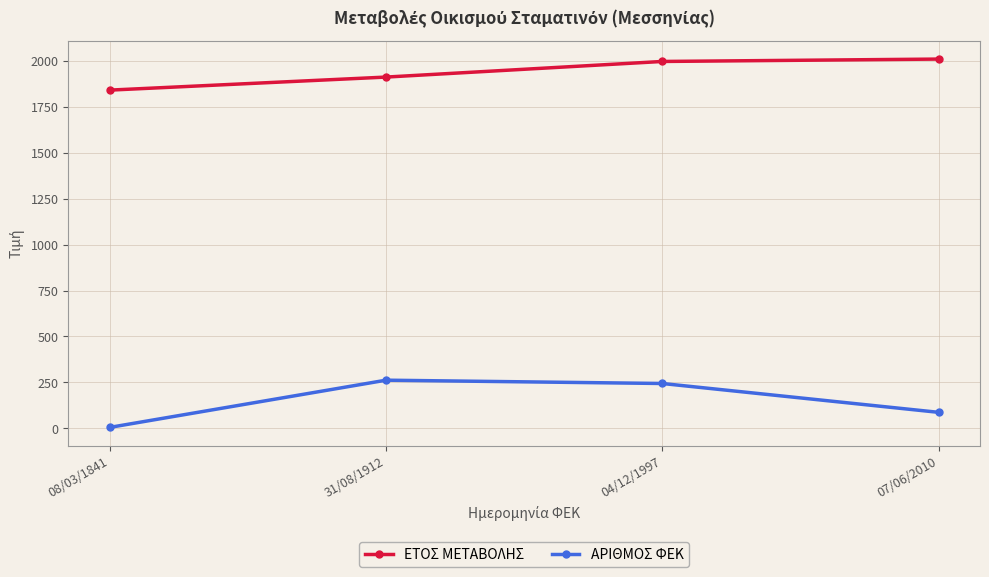

What is the difference between the maximum and minimum values in the ΕΤΟΣ ΜΕΤΑΒΟΛΗΣ series?

169